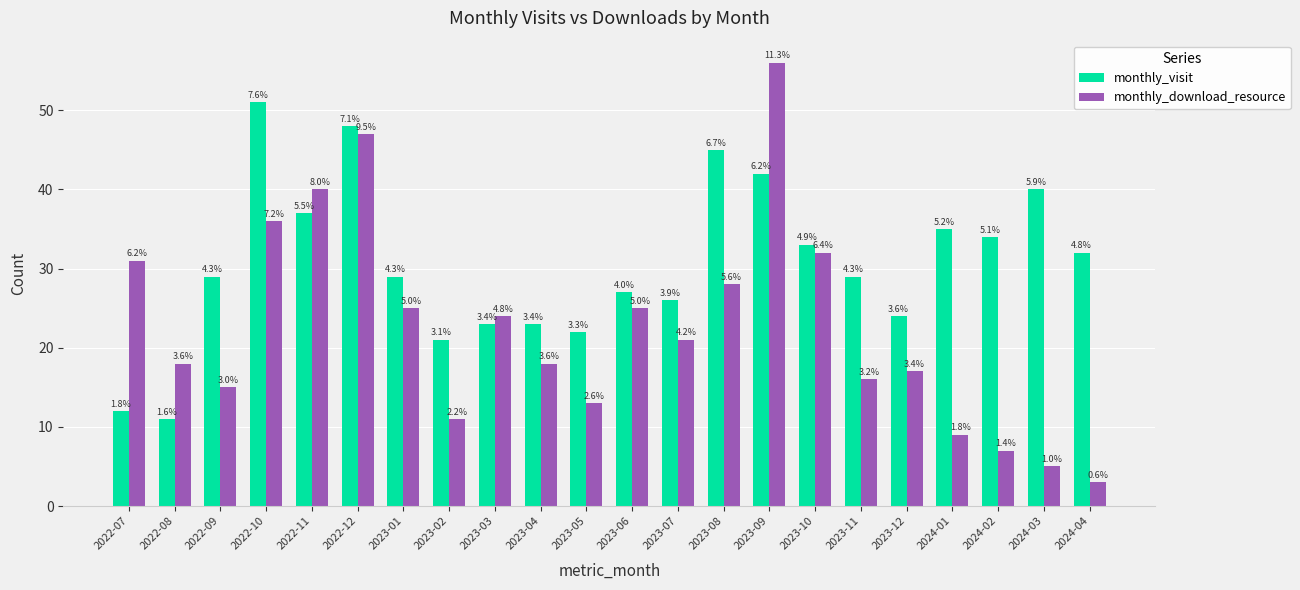

At 2022-09, list the series in order from smallest to largest.

monthly_download_resource, monthly_visit